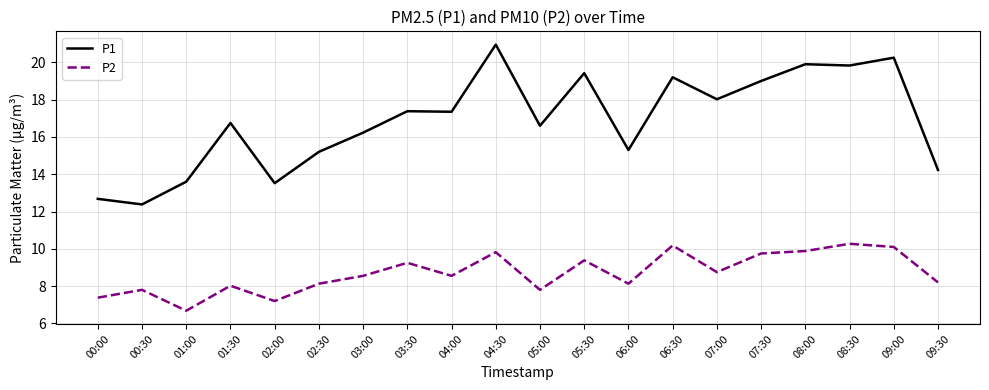

What is the sum of all P2 values?

173.8